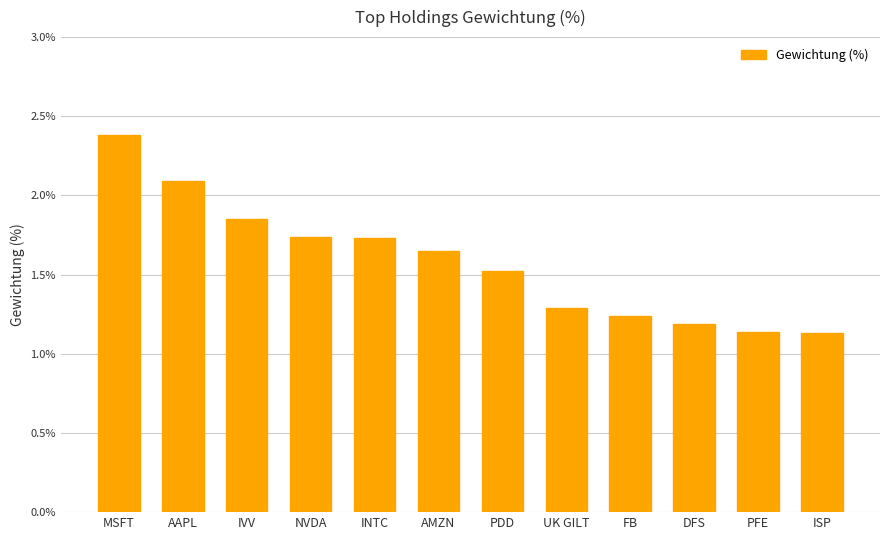

What is the difference between the values at UK GILT and AMZN?

0.4